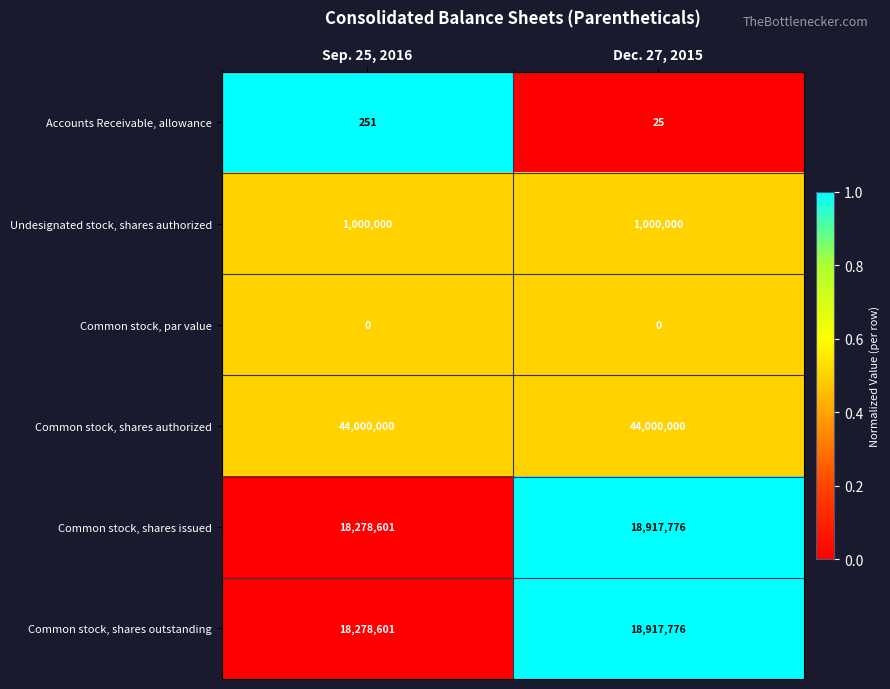

The value of Common stock, par value at Dec. 27, 2015 is 0. True or false?

True